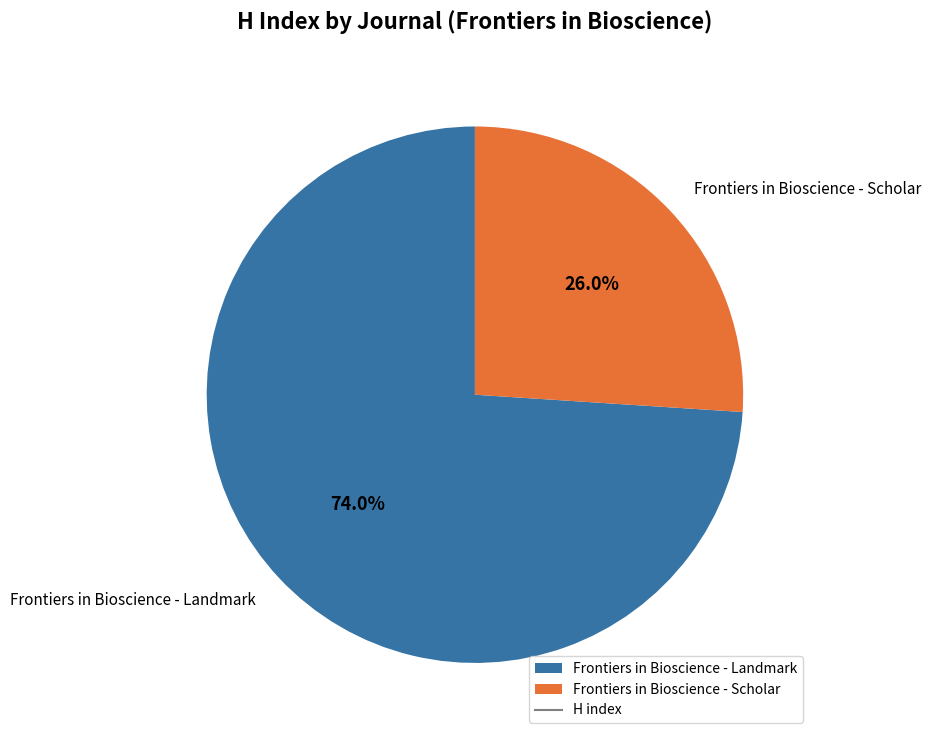

How many slices are in this pie chart?

2